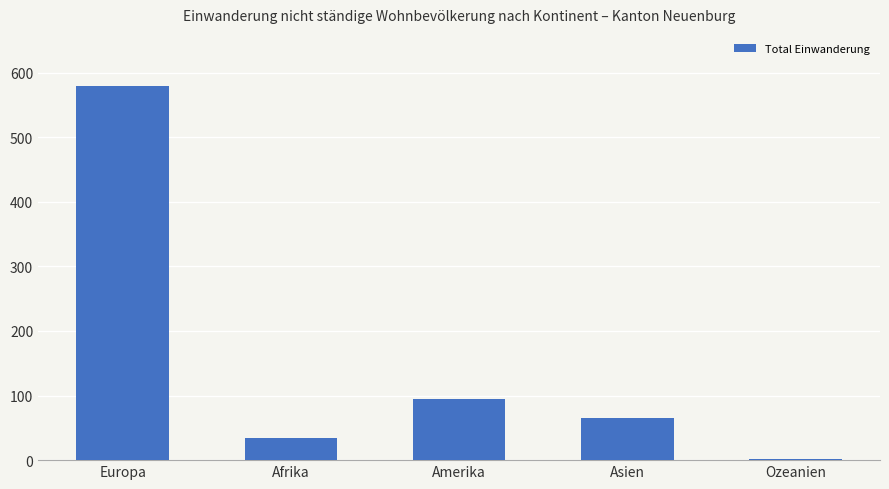

The chart shows a value of 137 at Amerika. True or false?

False